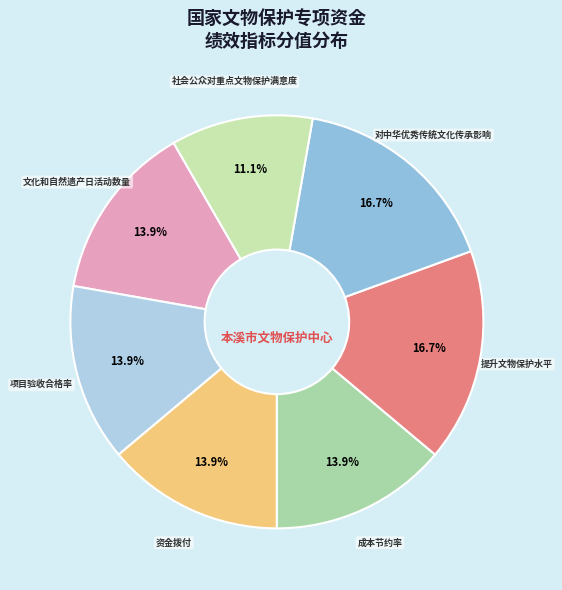

To the nearest percent, what percentage of the pie is 对中华优秀传统文化传承影响?

17%